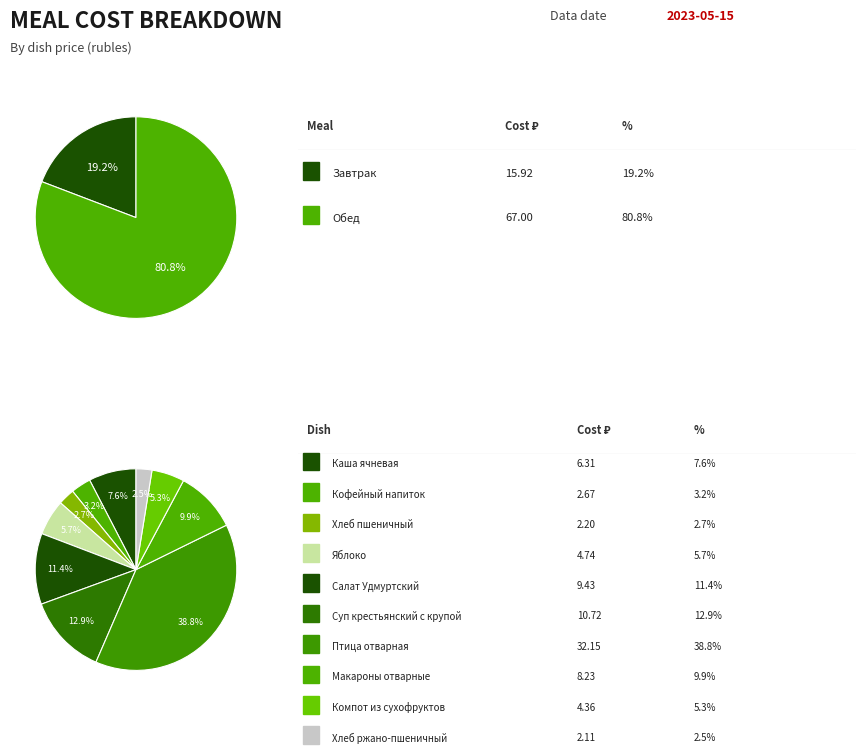

What portion of the pie excludes Салат Удмуртский?

88.6%